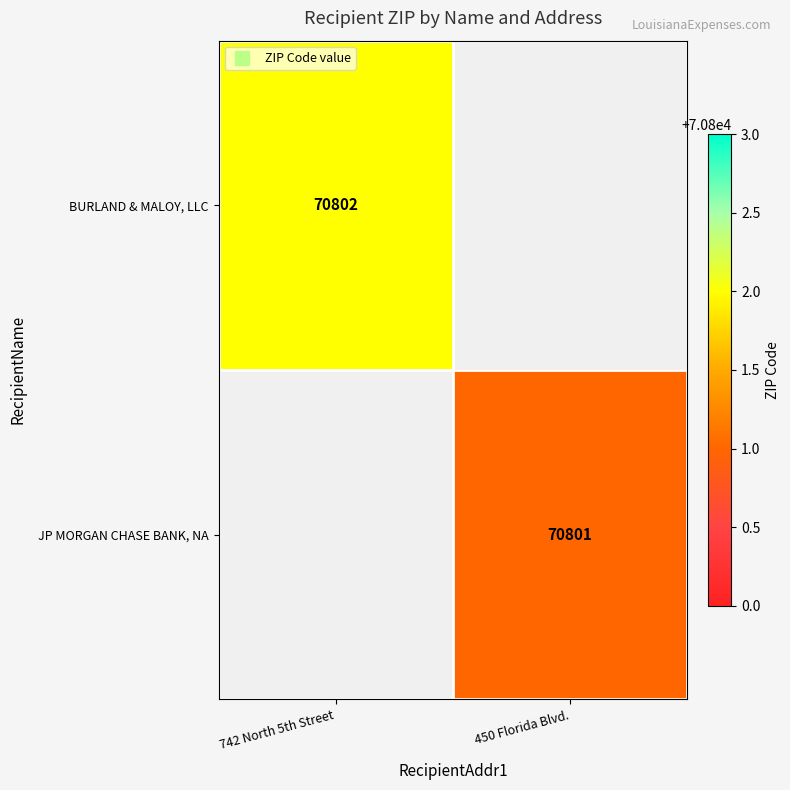

At which category does the chart reach its minimum across all series?

450 Florida Blvd.